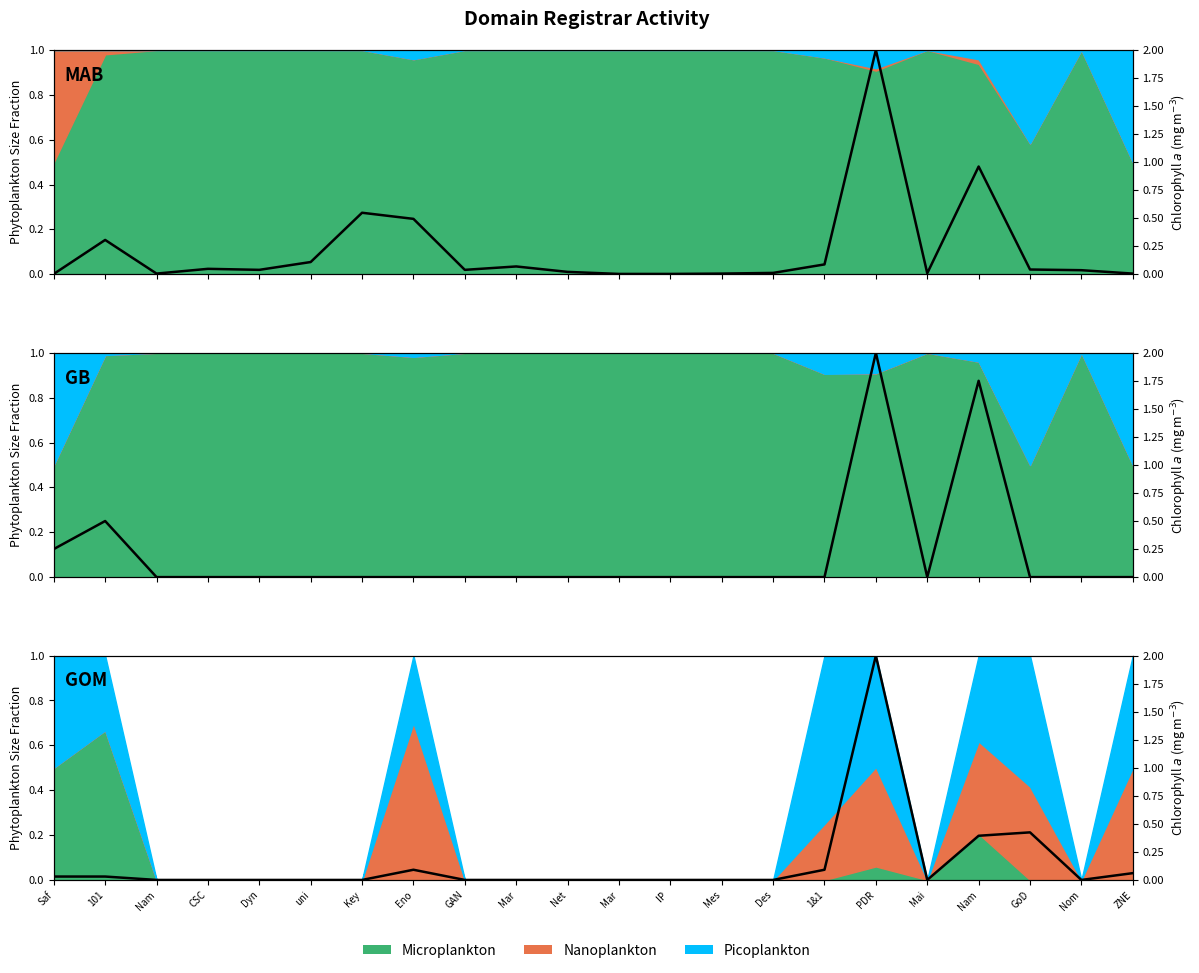

What is the label of the 20th point from the left?

GoD